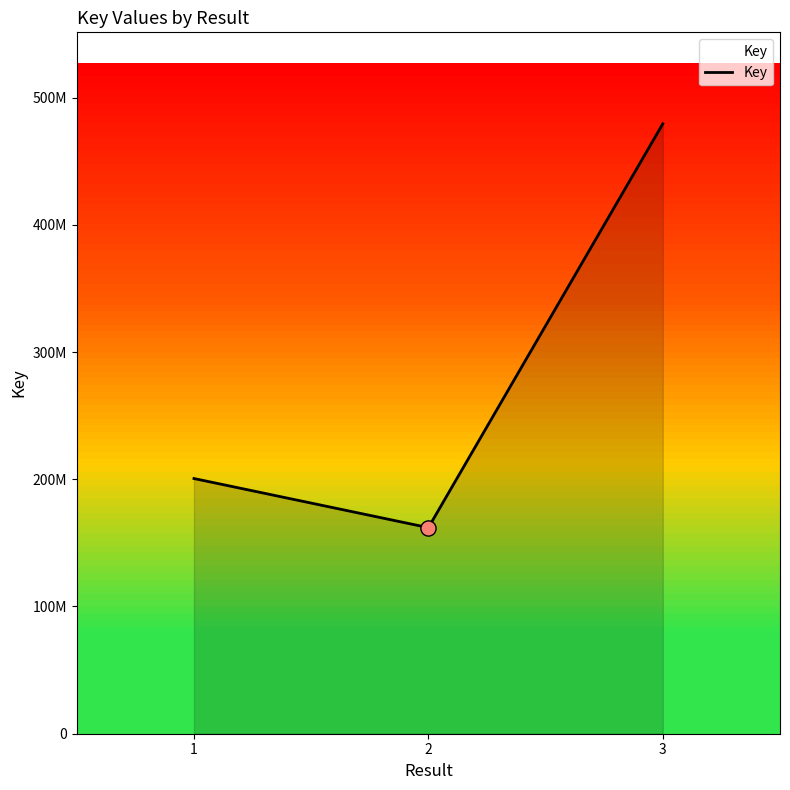

Which has a higher value, 3 or 1?

3